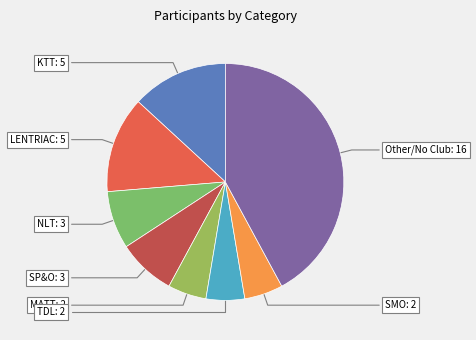

What is the largest slice in the pie chart?

Other/No Club